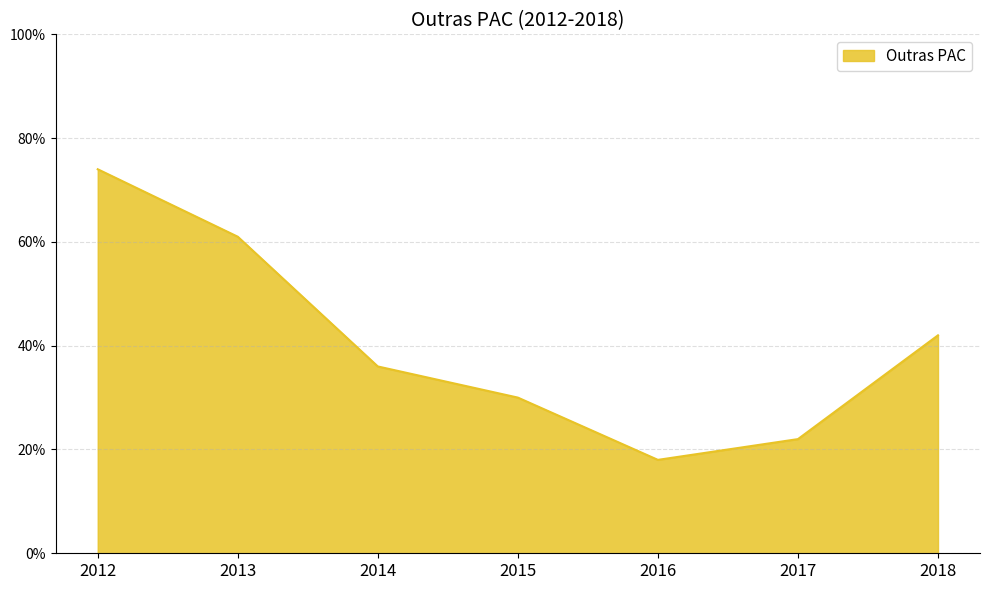

How many distinct data groups are displayed?

1